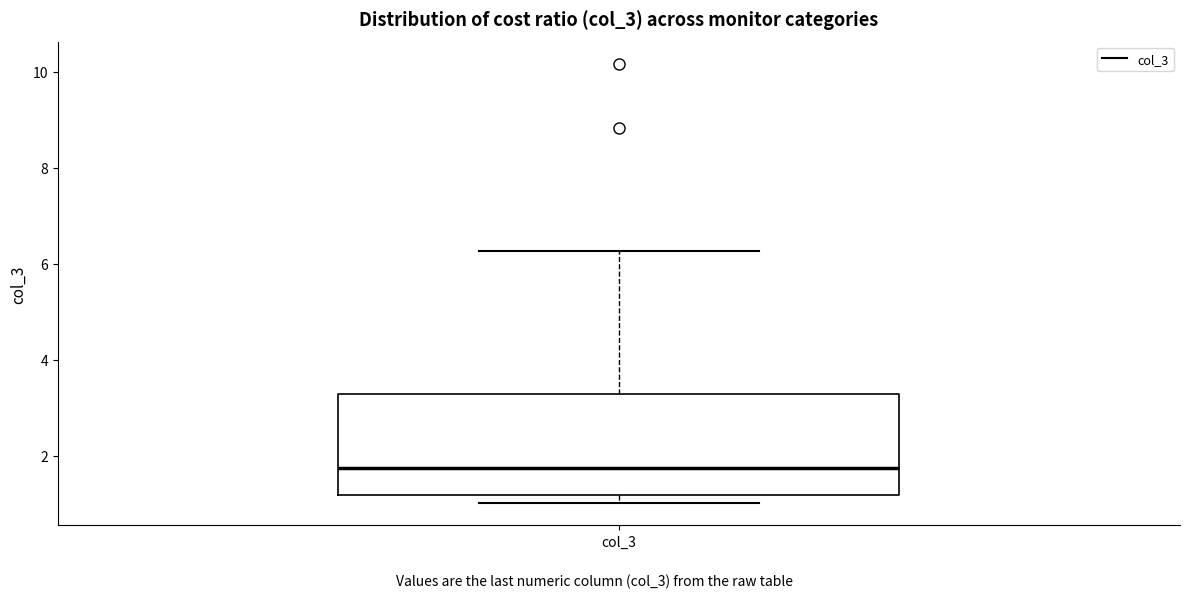

Read this box plot against the y-axis: the position of the median line, the range covered by the box, and the ends of both whiskers. The values are not printed on the chart, so give them approximately, as read against the axis.

median 1.8, box 1.2 to 3.2, whiskers 1.0 to 6.2